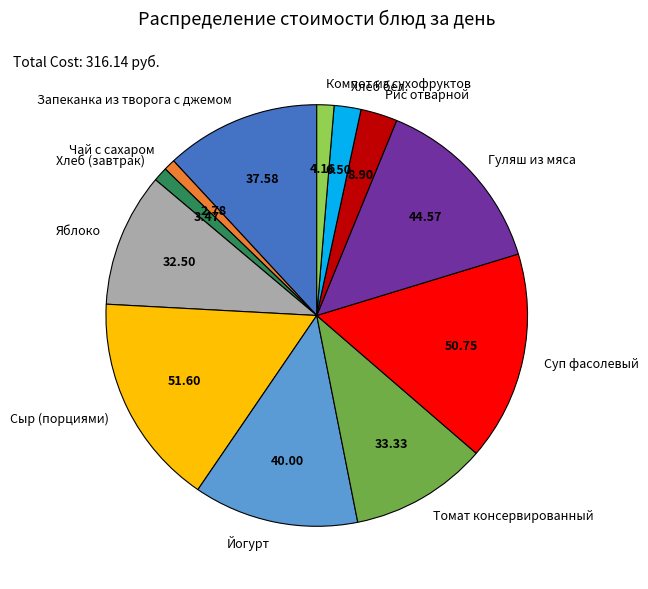

Is there a majority slice in this chart?

No